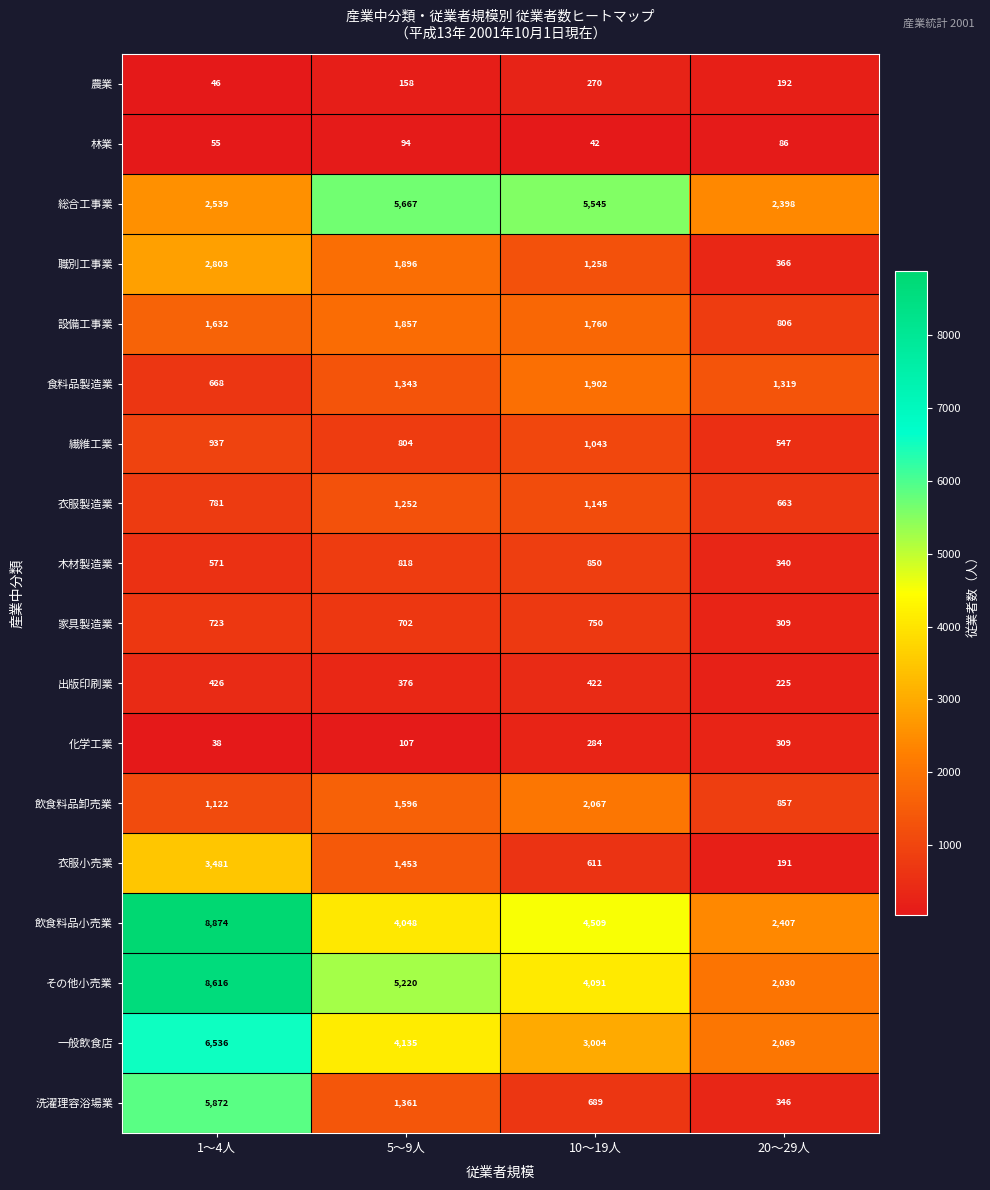

At which label does 飲食料品小売業 first exceed 4509?

1～4人